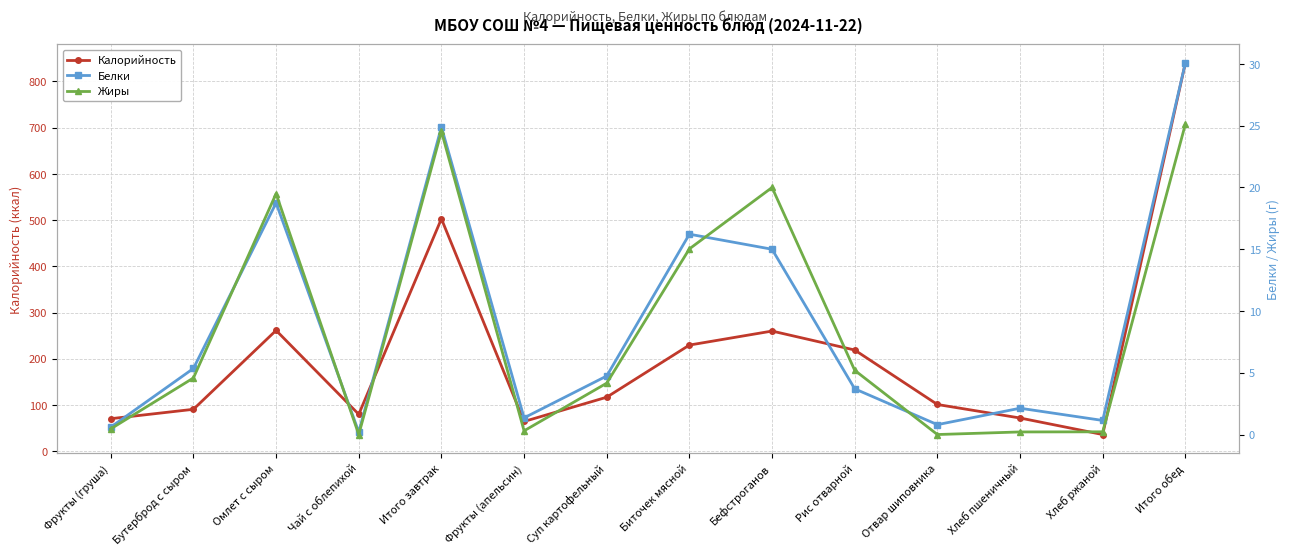

Read the Калорийность value at Суп картофельный.

117.0